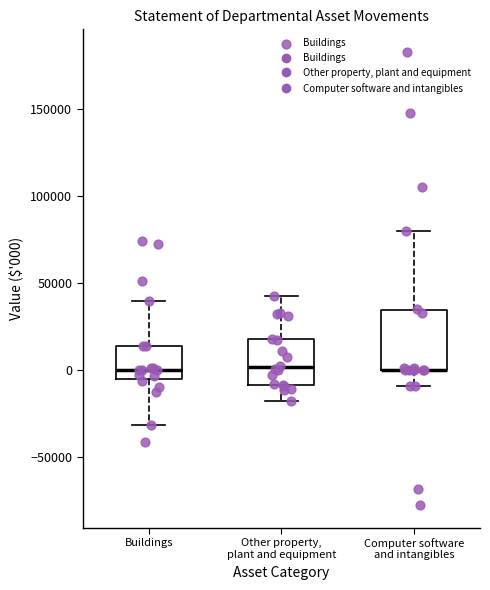

Reading left to right, read every box against the y-axis: the position of its median line, the range the box covers, and the ends of its whiskers. The values are not printed on the chart, so give them approximately, as read against the axis.

Buildings: median 0, box -5000 to 15000, whiskers -30000 to 40000
Other property, plant and equipment: median 0, box -10000 to 20000, whiskers -20000 to 40000
Computer software and intangibles: median 0 (drawn on the box's lower edge), box 0 to 35000, whiskers -10000 to 80000